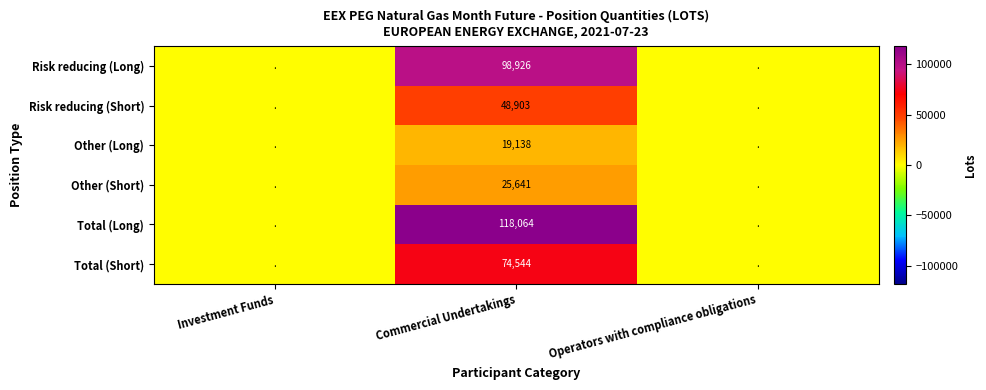

Which label corresponds to the largest value in the chart?

Commercial Undertakings